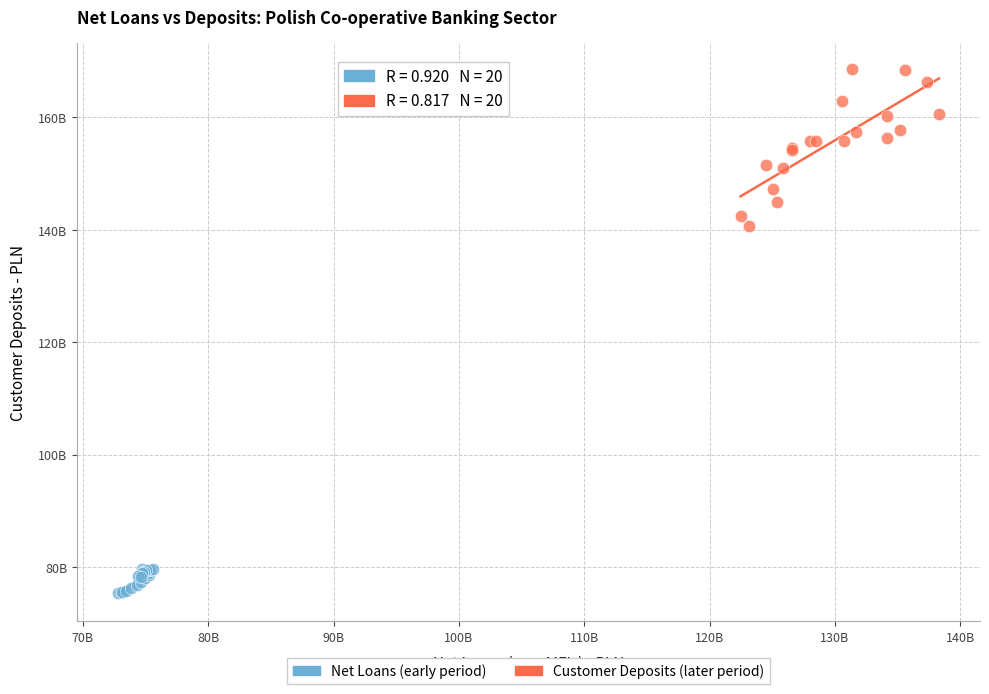

What are all the series names shown in the legend?

Net Loans (early period), Customer Deposits (later period)